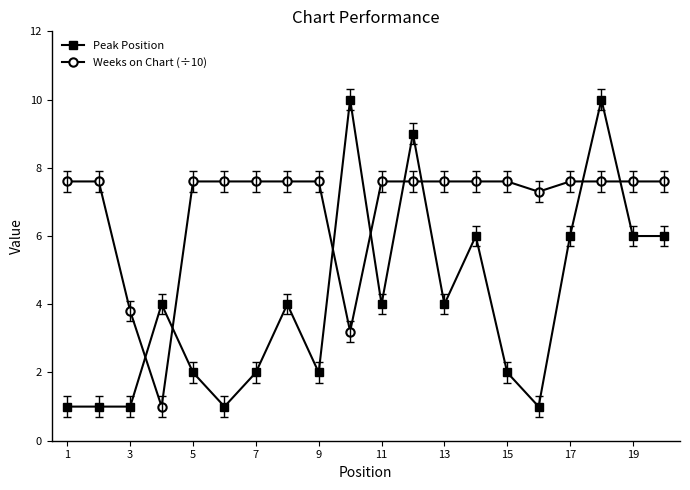

How many lines are shown in the chart?

2